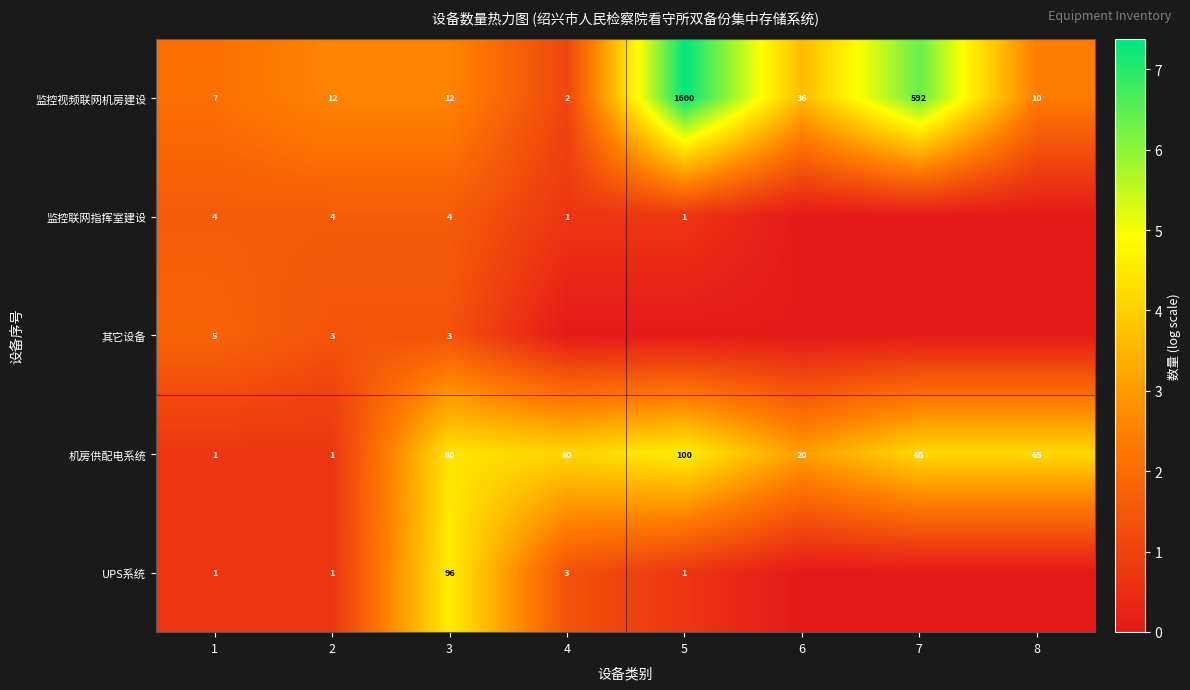

True or false: 监控视频联网机房建设 has a value of 172 at 7.

False